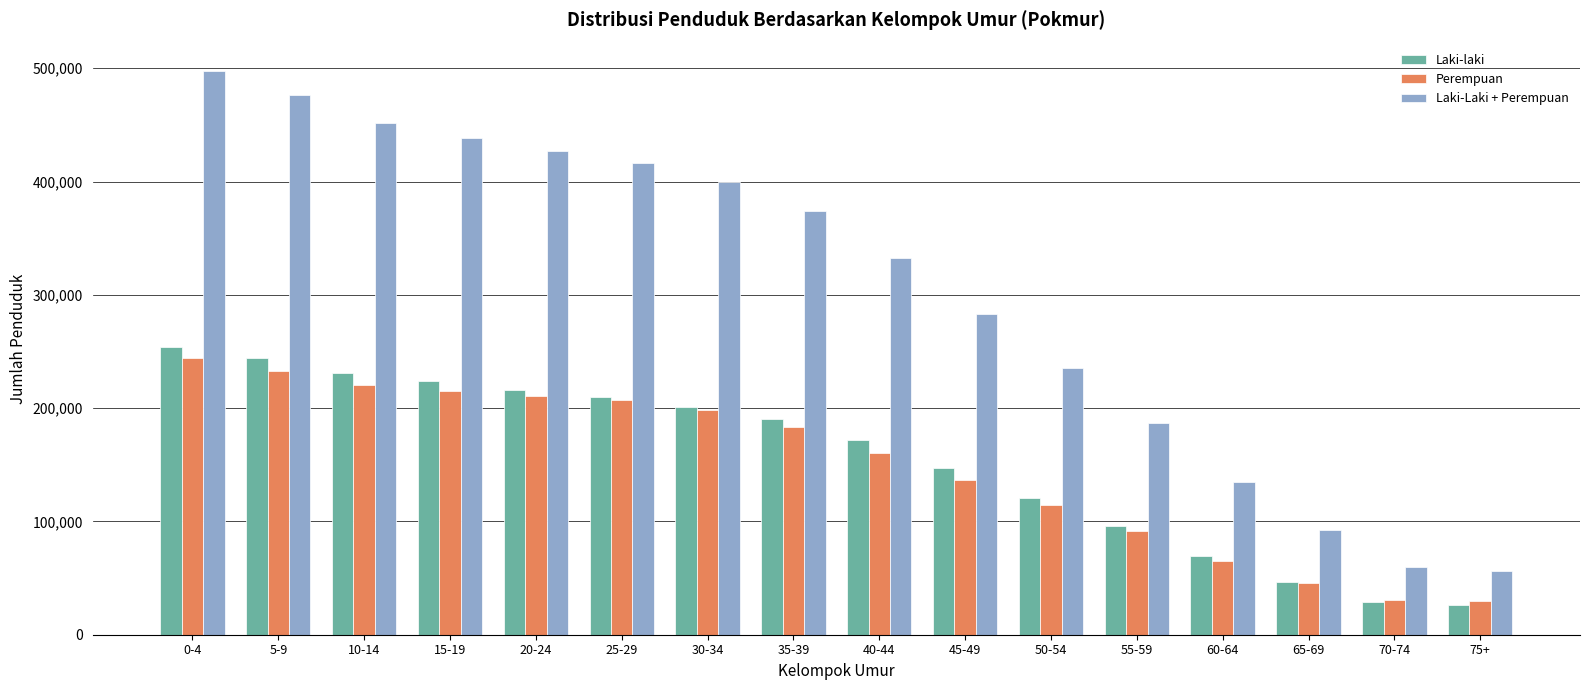

What are all the series names shown in the legend?

Laki-laki, Perempuan, Laki-Laki + Perempuan